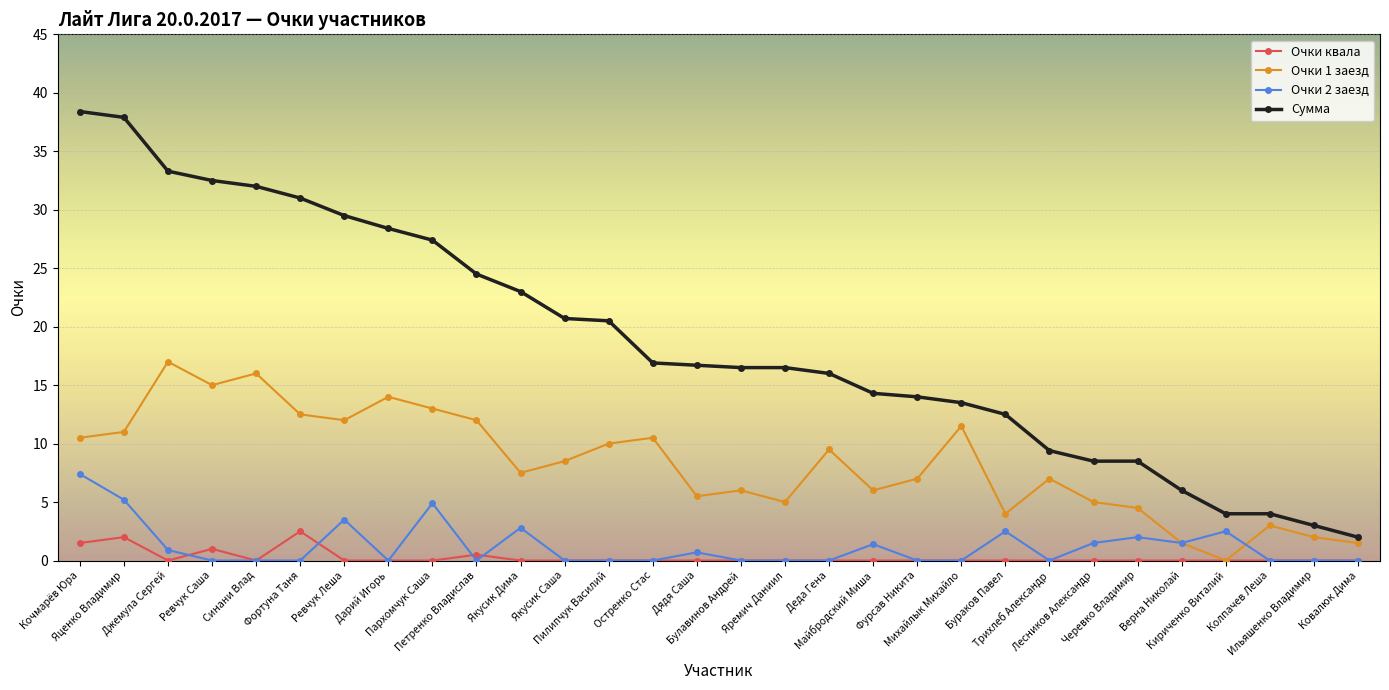

Rank the series by their maximum value, from highest to lowest.

Сумма, Очки 1 заезд, Очки 2 заезд, Очки квала